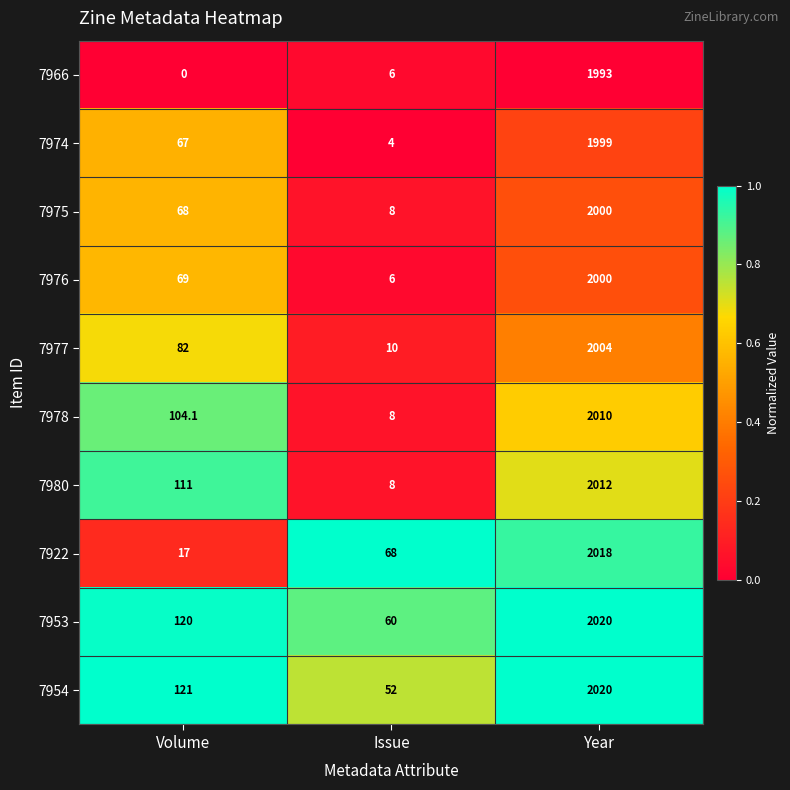

True or false: 7977 has a value of 82.0 at Volume.

True